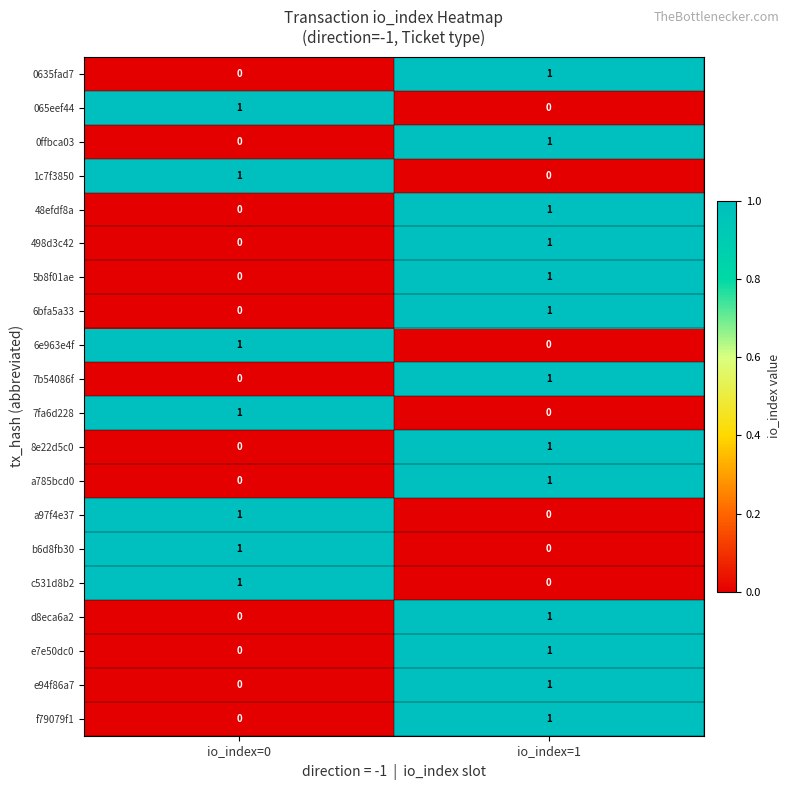

Count the number of data series in this chart.

20